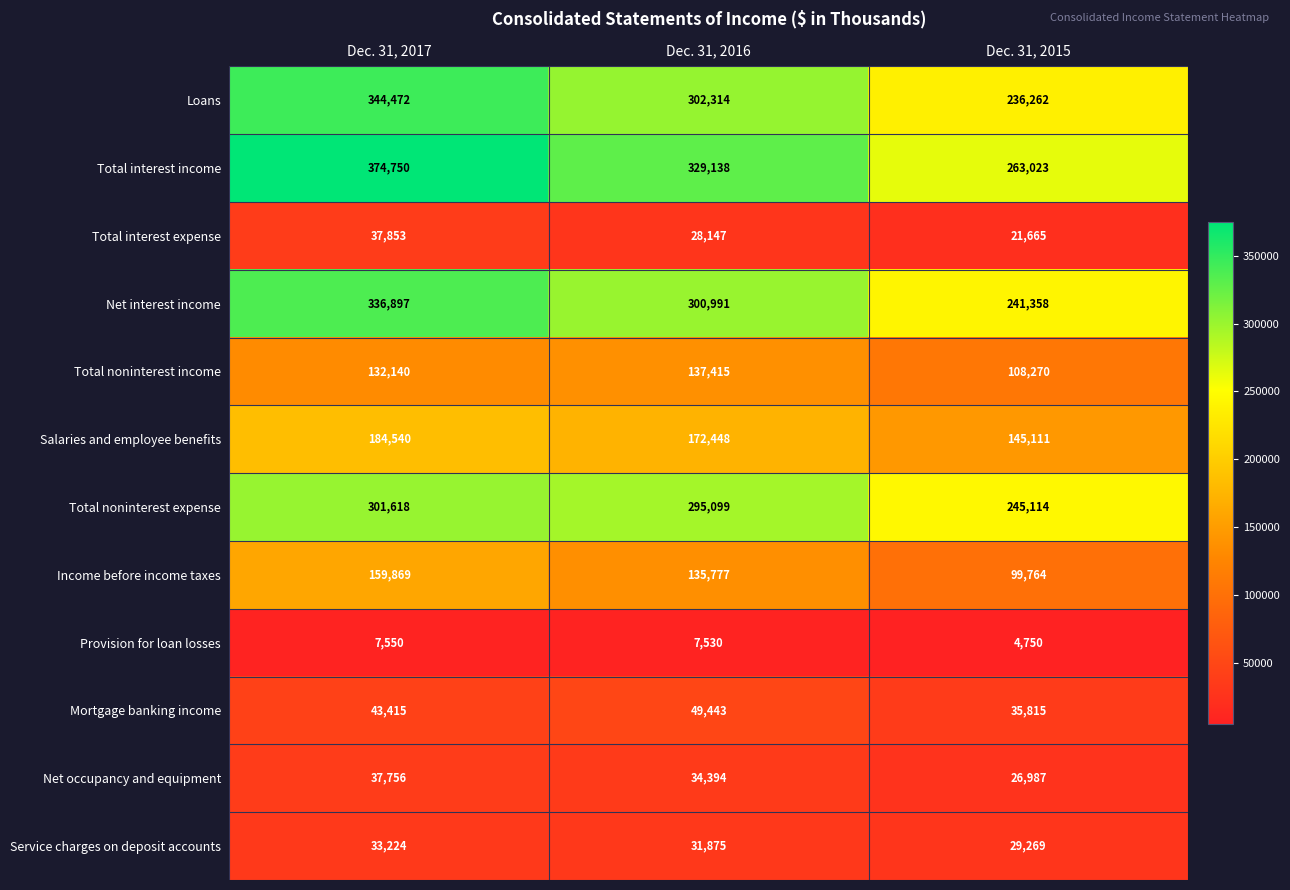

Which category has the lowest value across all series?

Dec. 31, 2015